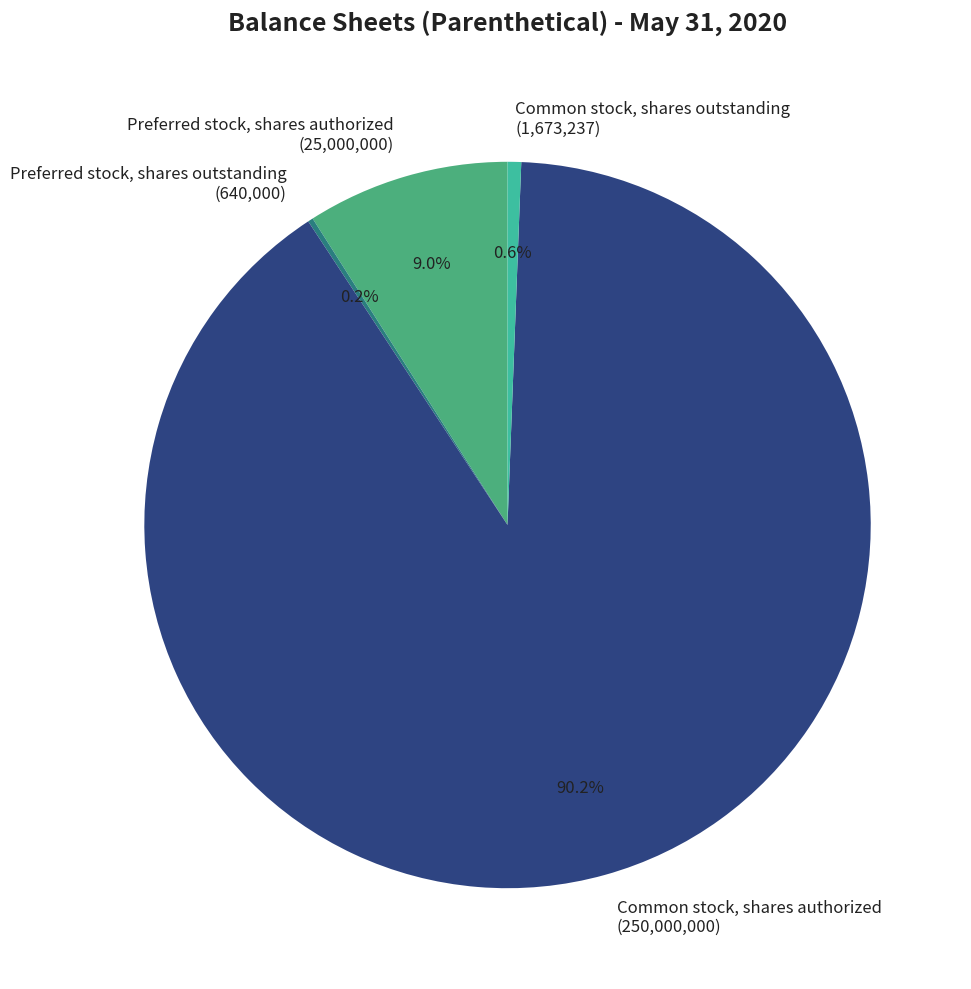

What is the ratio of the value at Common stock, shares authorized (250,000,000) to the value at Common stock, shares outstanding (1,673,237)?

149.4